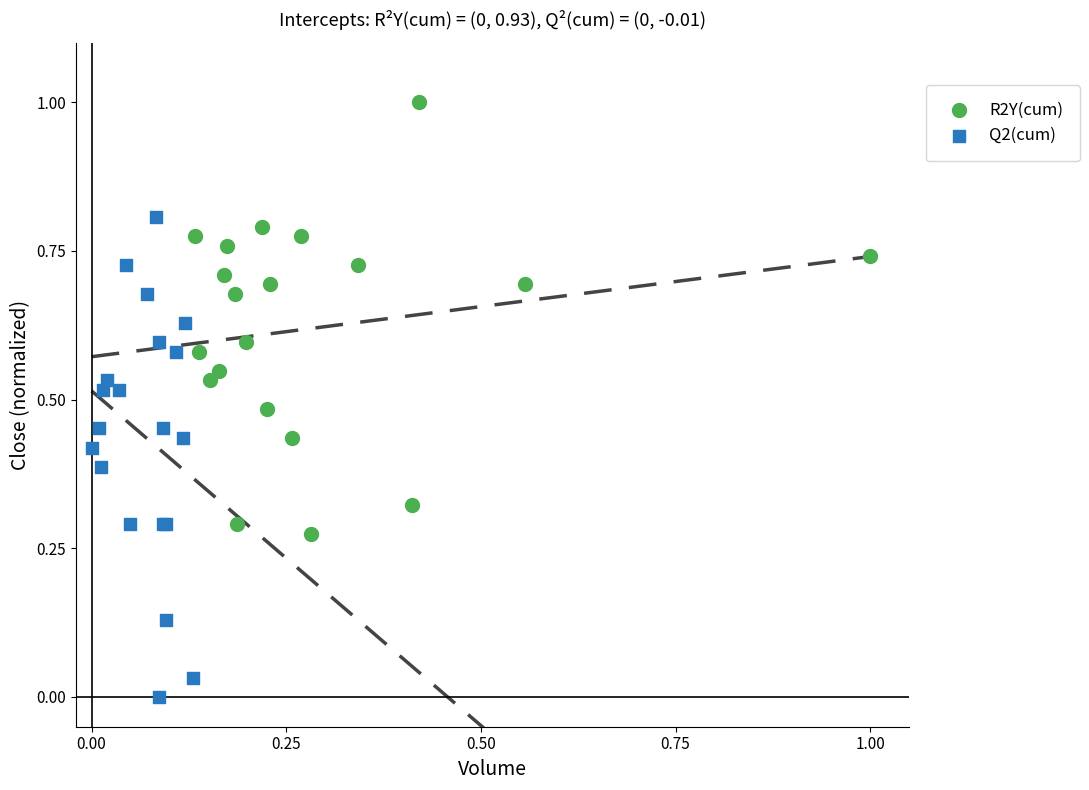

Which series reaches the minimum Y coordinate?

Q2(cum)